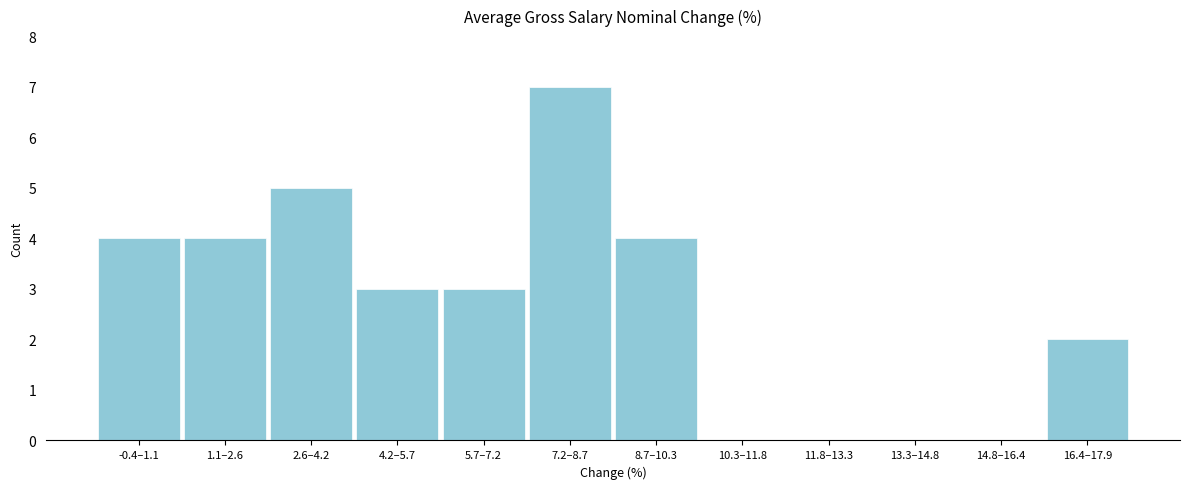

Reading left to right, transcribe all the data shown in this chart.

-0.4–1.1=4	1.1–2.6=4	2.6–4.2=5	4.2–5.7=3	5.7–7.2=3	7.2–8.7=7	8.7–10.3=4	10.3–11.8=0	11.8–13.3=0	13.3–14.8=0	14.8–16.4=0	16.4–17.9=2